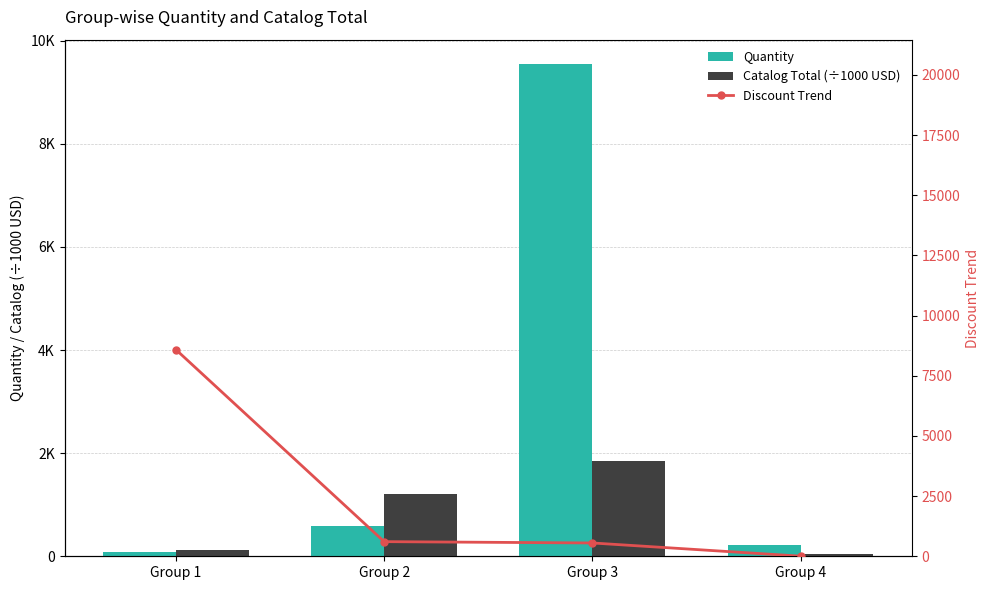

How many values in the Catalog Total (÷1000 USD) series are below 1216?

2